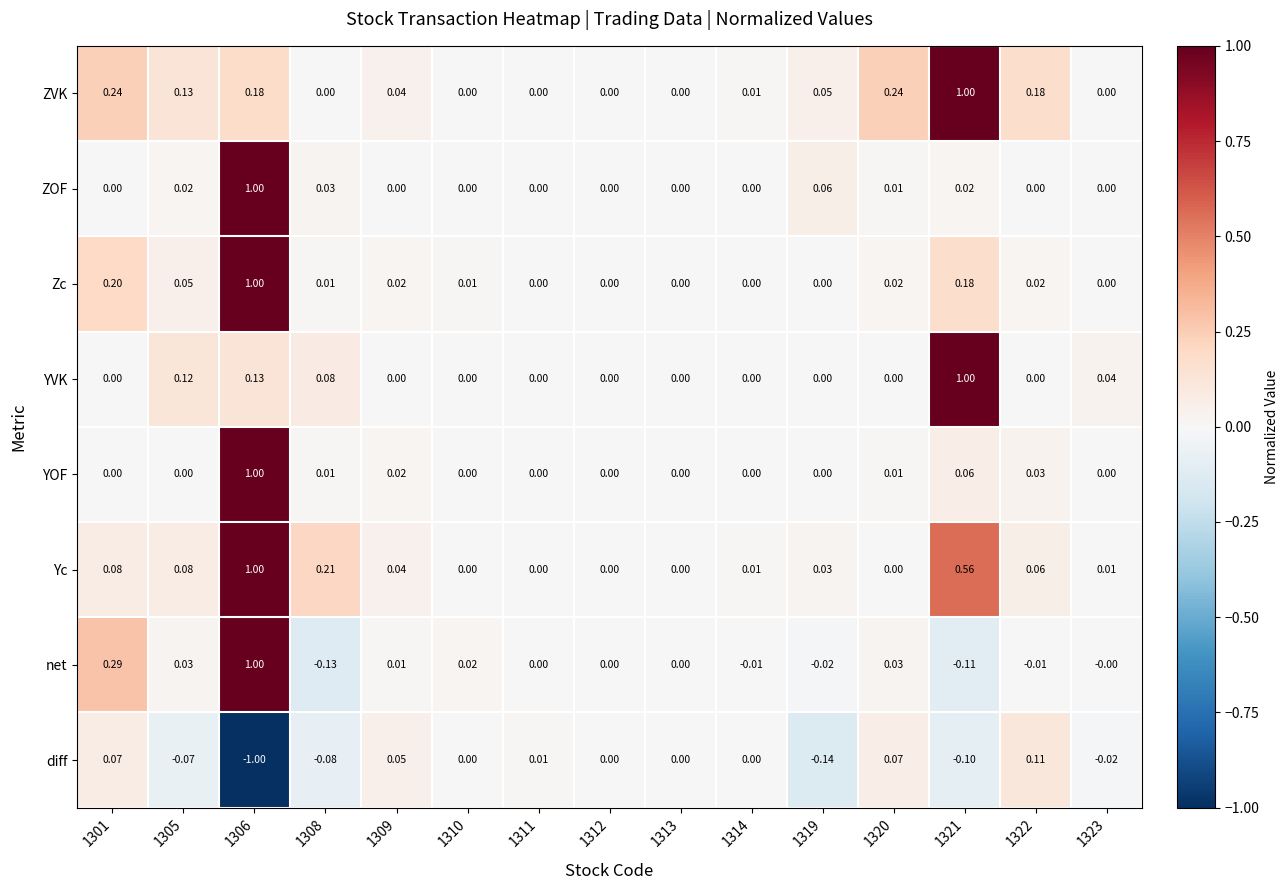

Which series has the widest spread of values?

net